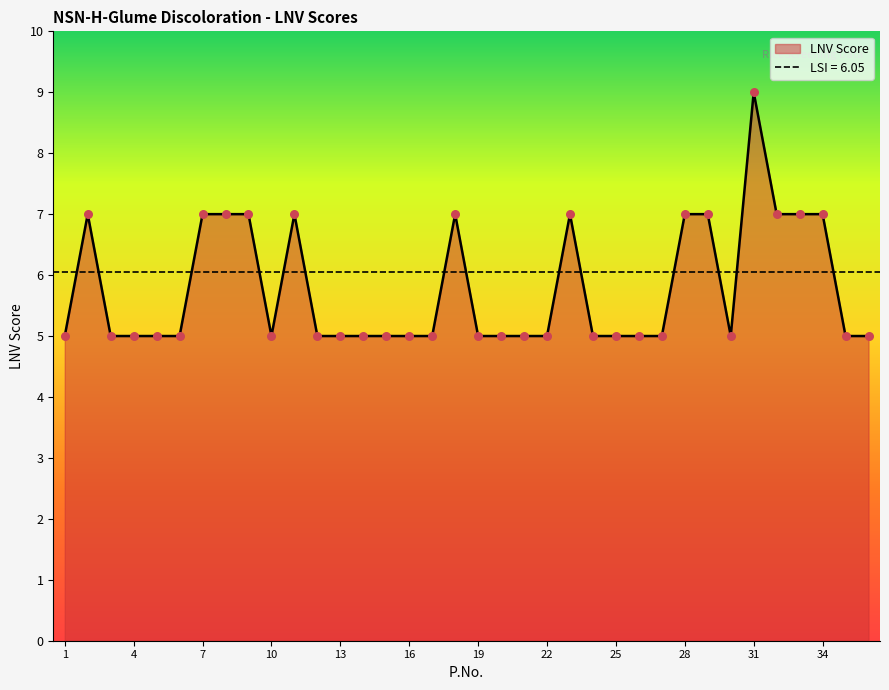

Between 30 and 5, which is larger?

30